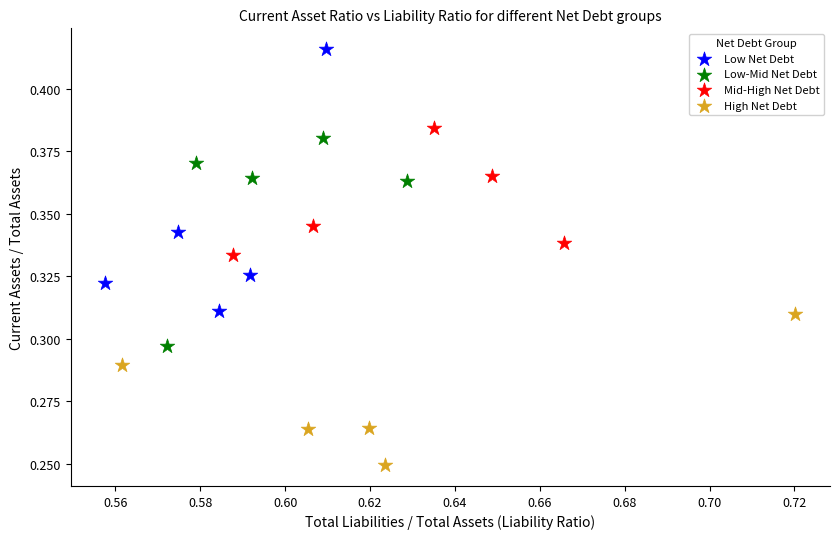

What are all the series names shown in the legend?

Low Net Debt, Low-Mid Net Debt, Mid-High Net Debt, High Net Debt